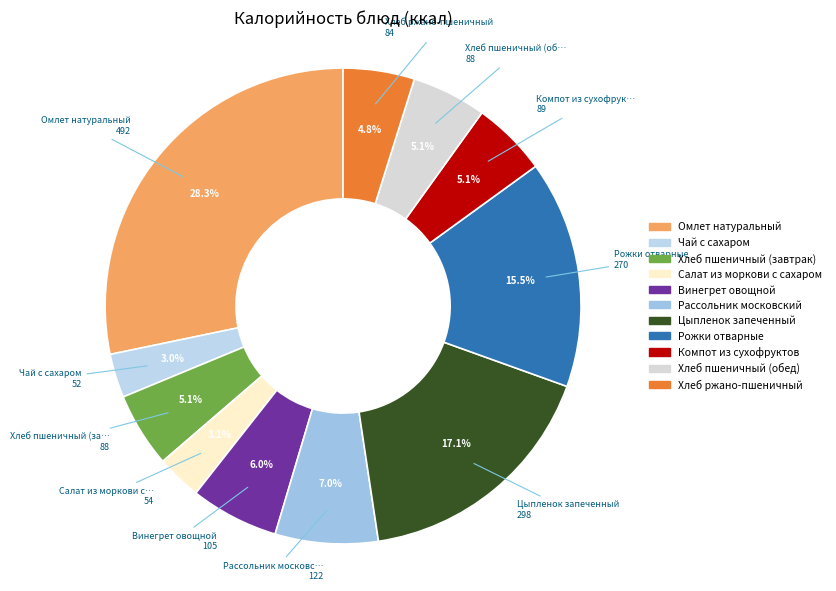

Is it true that Чай с сахаром is 1% of the pie?

False